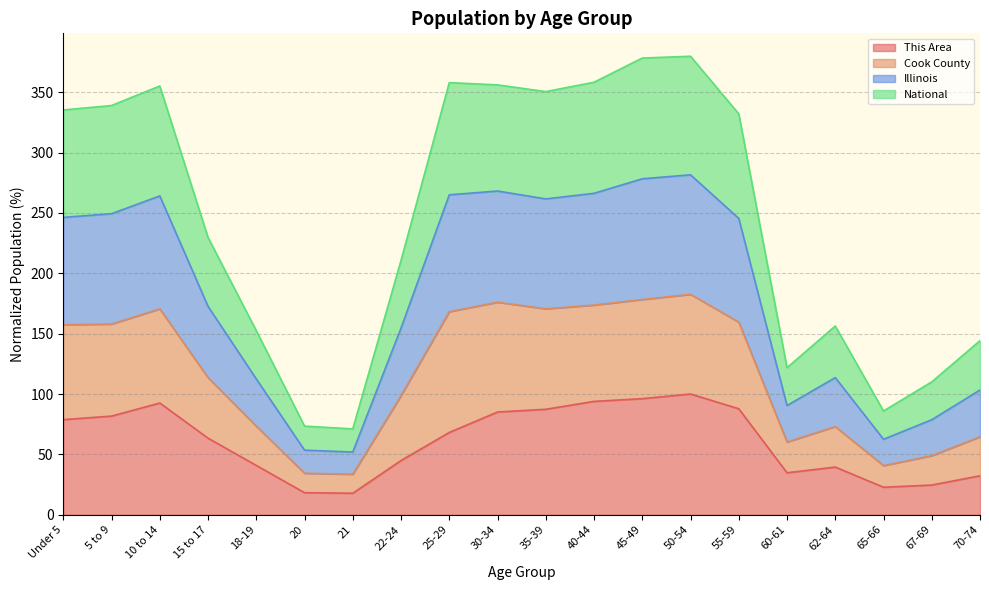

At which category does Illinois reach its first local valley?

21